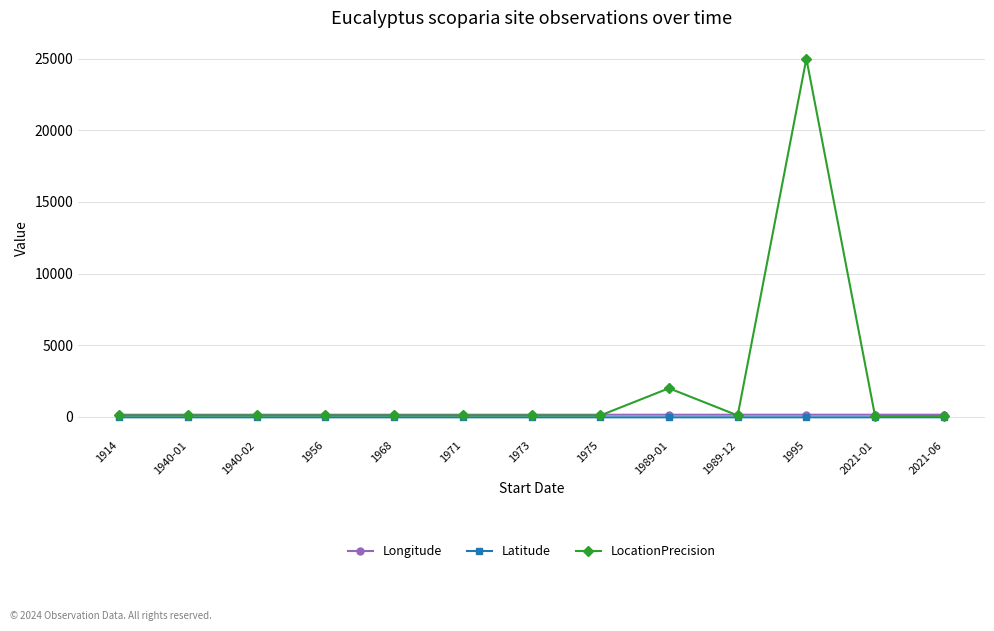

Which series has the largest total across all categories?

LocationPrecision